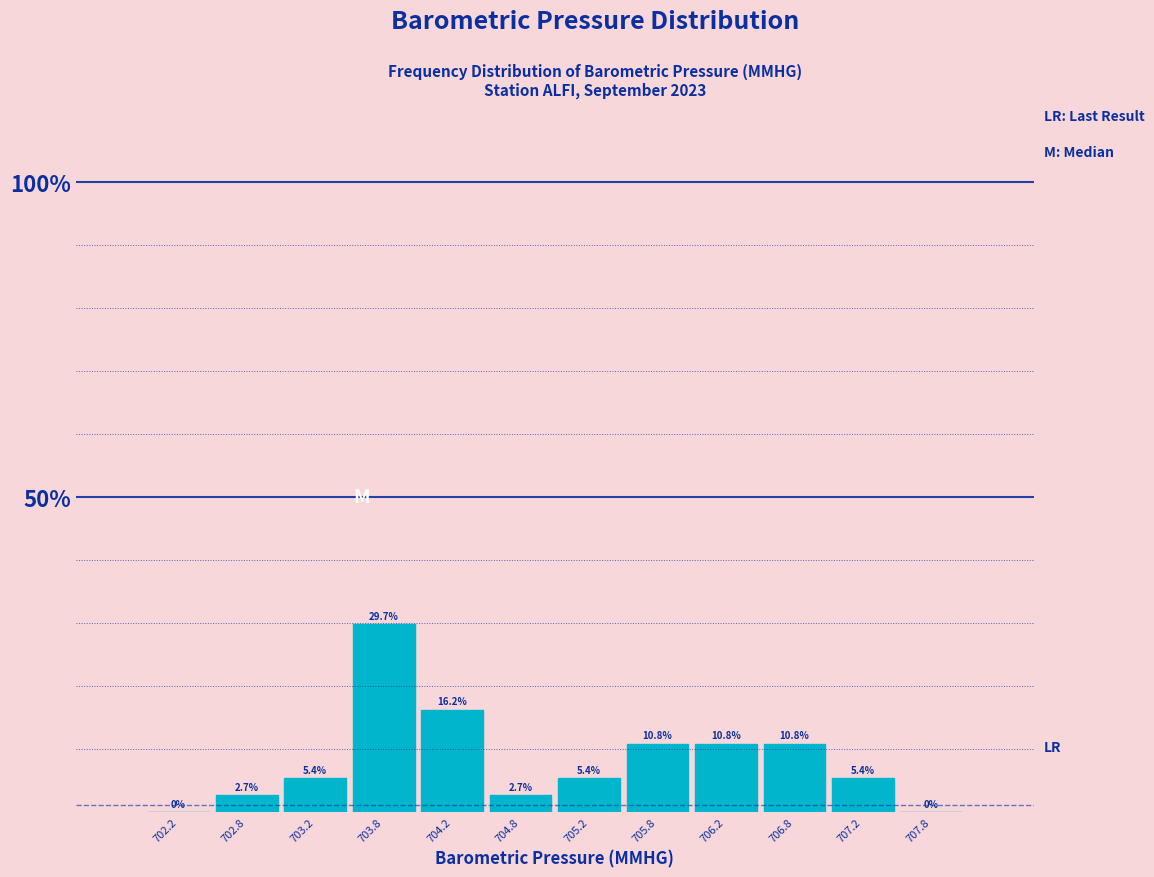

Reading left to right, list every bar in this chart as the range it spans on the x-axis followed by its height.

702.0 to 702.5: 0.0
702.5 to 703.0: 2.7
703.0 to 703.5: 5.4
703.5 to 704.0: 29.7
704.0 to 704.5: 16.2
704.5 to 705.0: 2.7
705.0 to 705.5: 5.4
705.5 to 706.0: 10.8
706.0 to 706.5: 10.8
706.5 to 707.0: 10.8
707.0 to 707.5: 5.4
707.5 to 708.0: 0.0